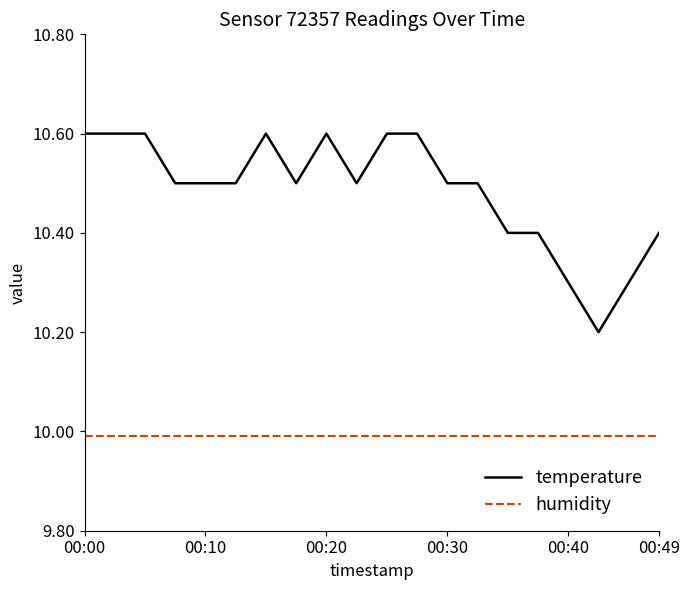

Which series has the widest spread of values?

temperature